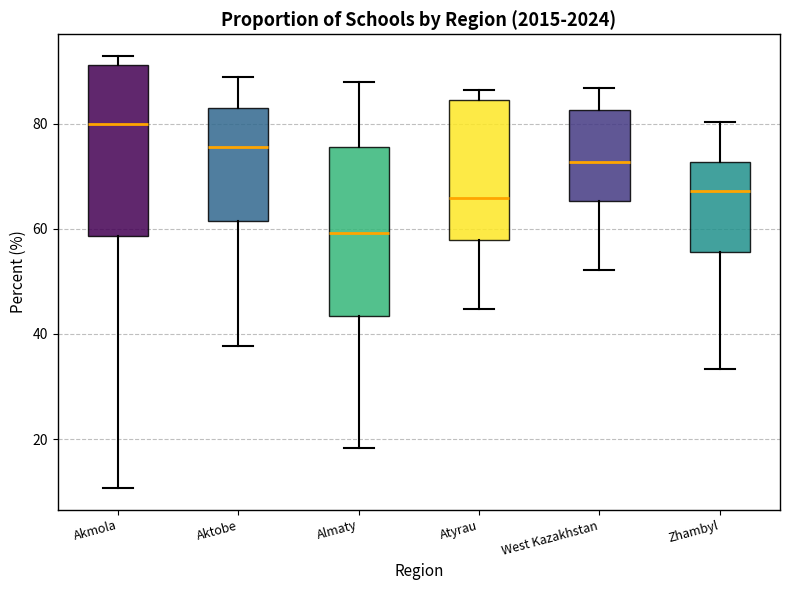

Reading left to right, read every box against the y-axis: the position of its median line, the range the box covers, and the ends of its whiskers. The values are not printed on the chart, so give them approximately, as read against the axis.

Akmola: median 80, box 58 to 92, whiskers 10 to 92 (just above the box's upper edge)
Aktobe: median 76, box 62 to 82, whiskers 38 to 88
Almaty: median 60, box 44 to 76, whiskers 18 to 88
Atyrau: median 66, box 58 to 84, whiskers 44 to 86
West Kazakhstan: median 72, box 66 to 82, whiskers 52 to 86
Zhambyl: median 68, box 56 to 72, whiskers 34 to 80